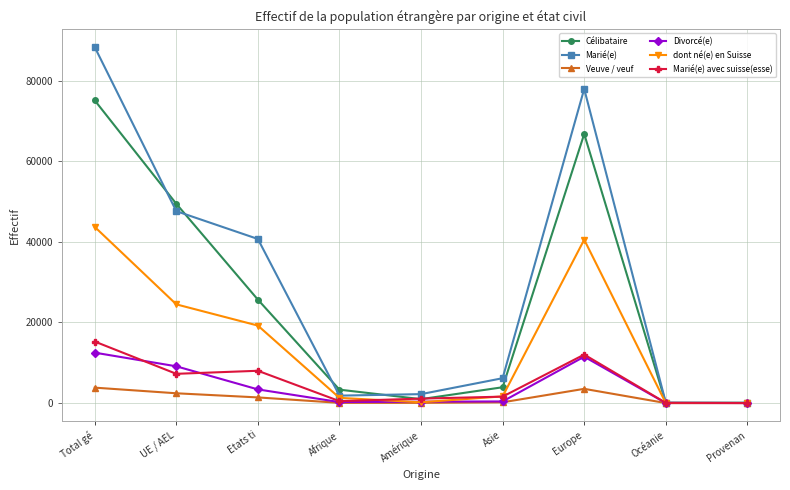

What position from the right is Europe?

3